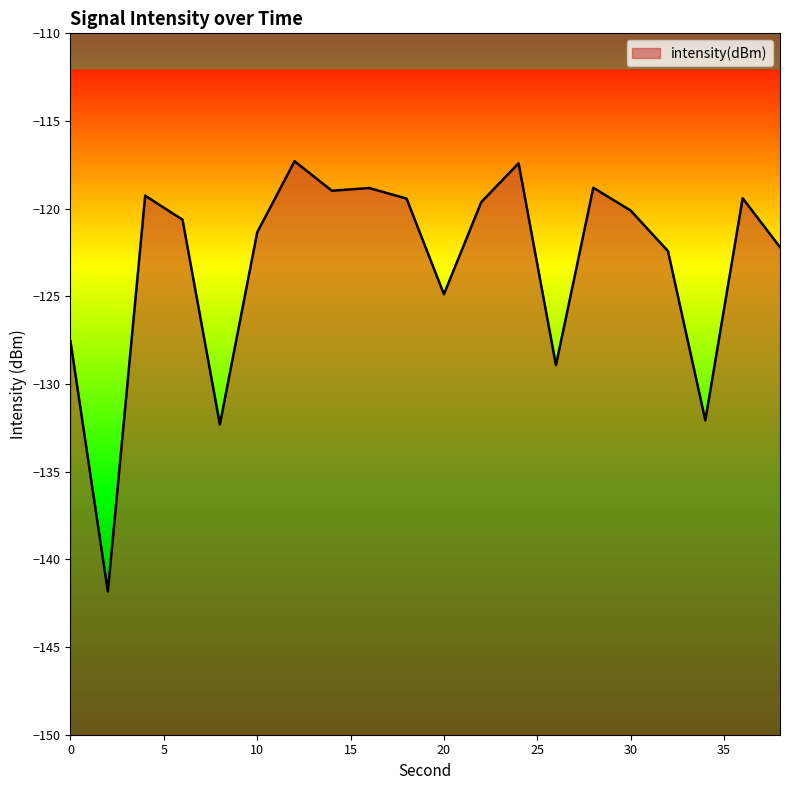

Rank the categories by value from lowest to highest.

2, 8, 34, 26, 0, 20, 32, 38, 10, 6, 30, 22, 18, 36, 4, 14, 16, 28, 24, 12